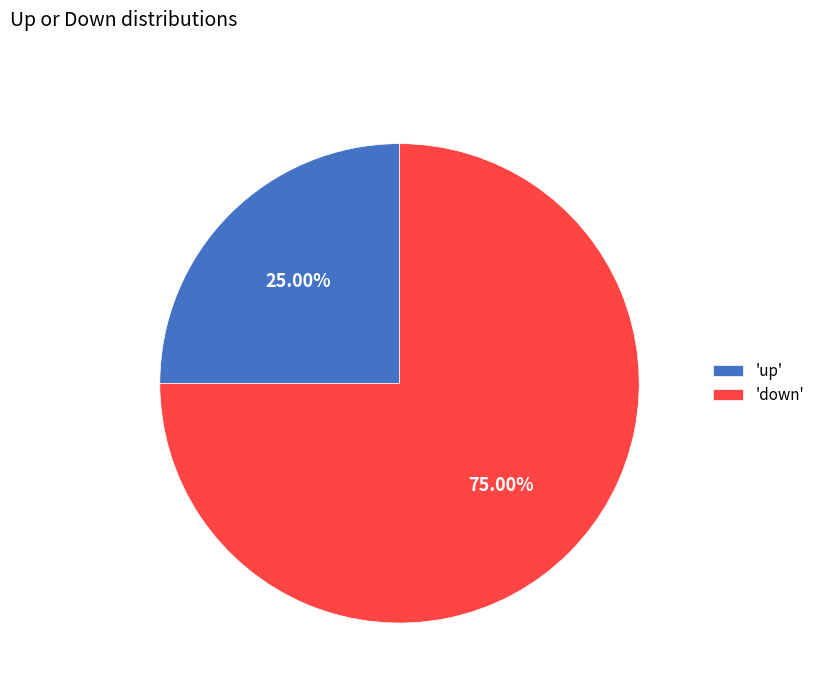

How many segments does this pie chart have?

2